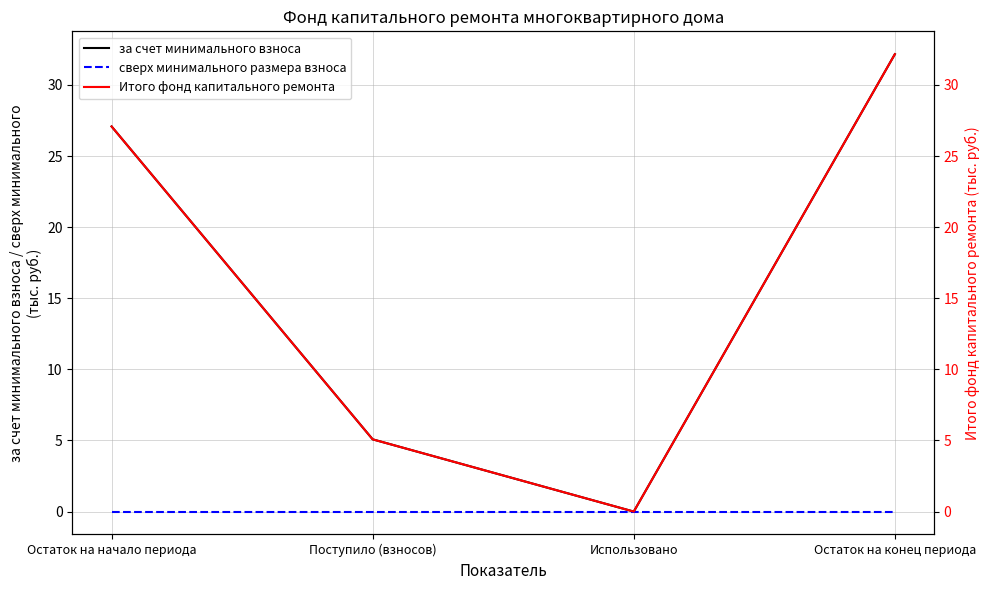

Is this an area chart (filled region under the line)?

No